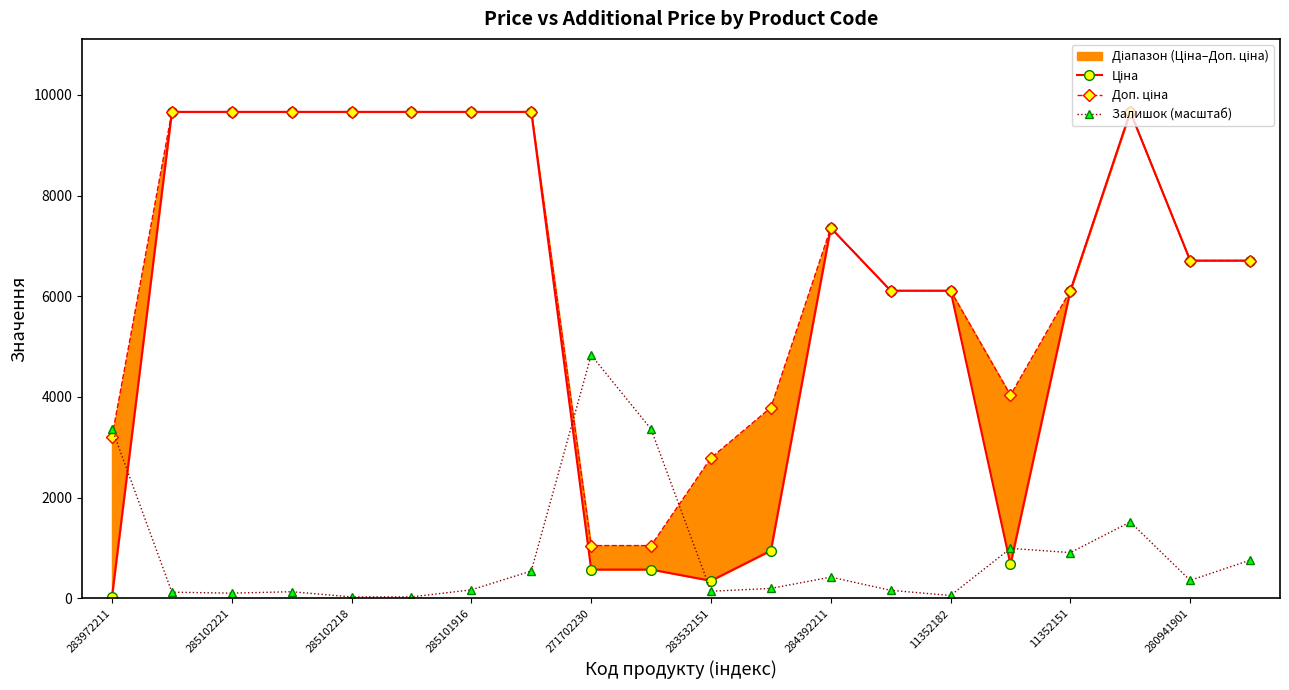

True or false: Ціна and Залишок (масштаб) cross at least once.

True